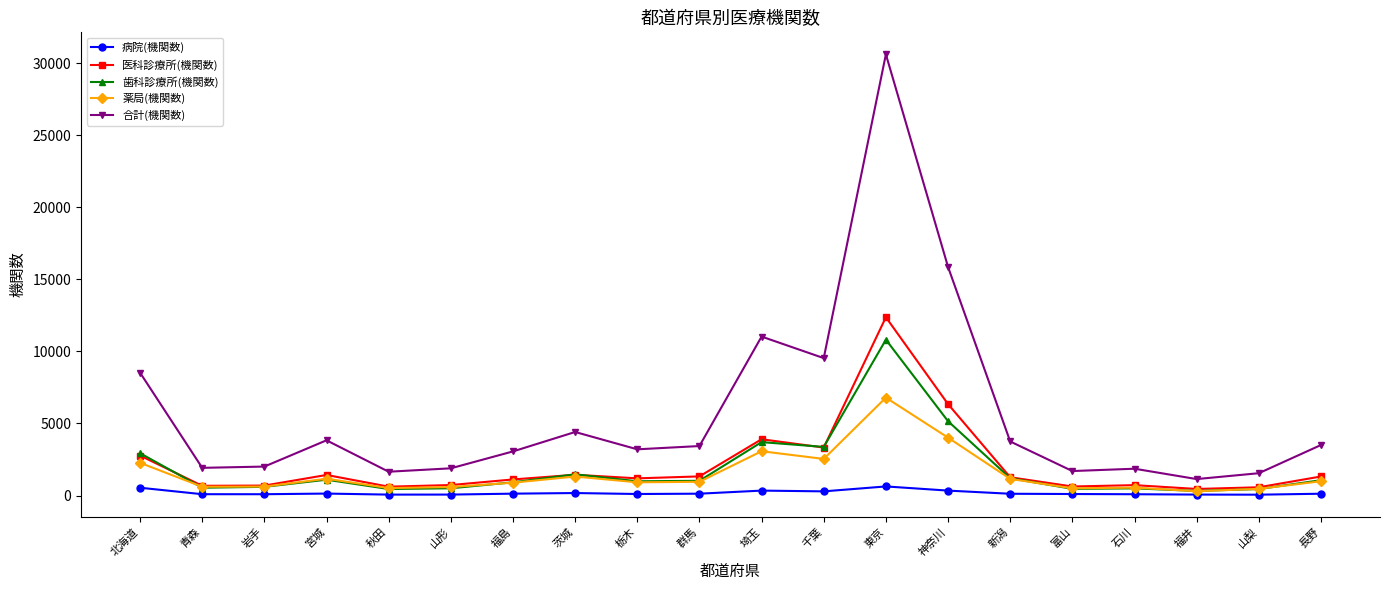

What is the greatest value displayed?

30607